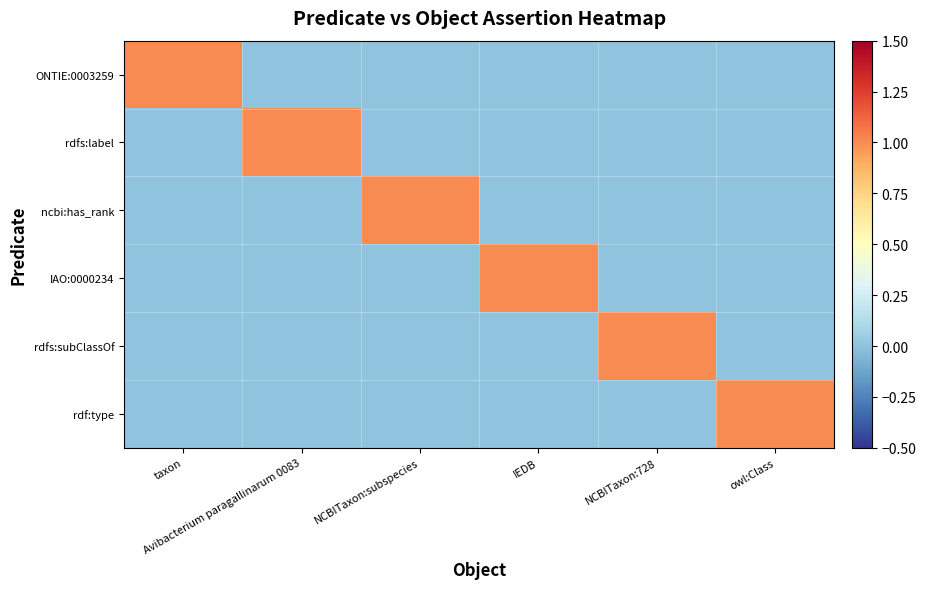

List the series in order of their peak value, highest first.

ONTIE:0003259, rdfs:label, ncbi:has_rank, IAO:0000234, rdfs:subClassOf, rdf:type